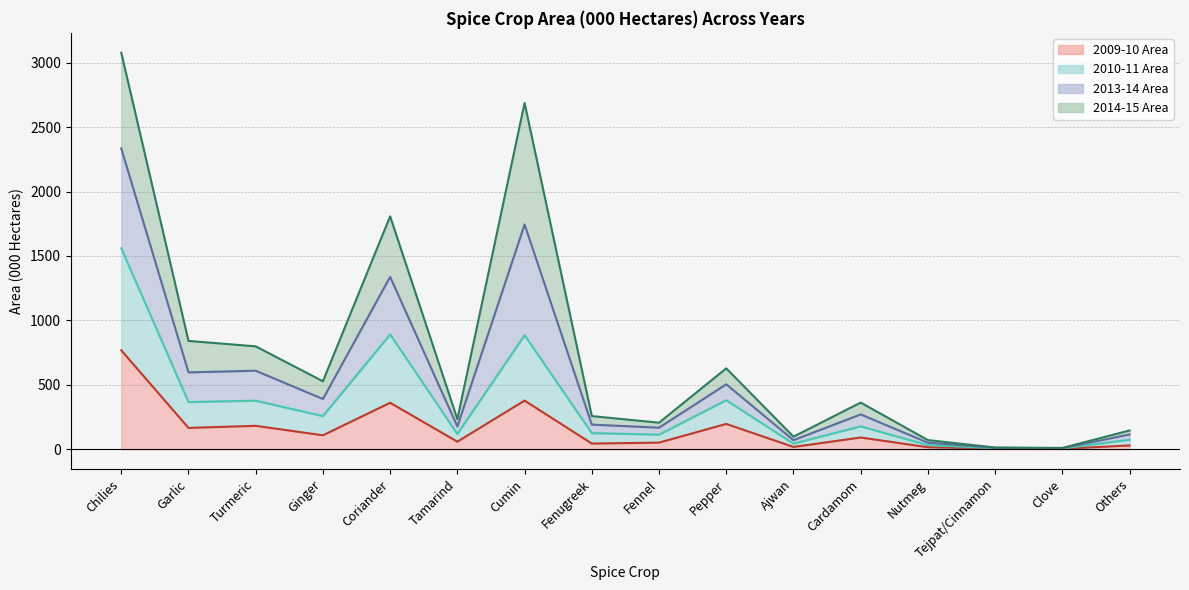

What is the label of the 14th point from the right?

Turmeric